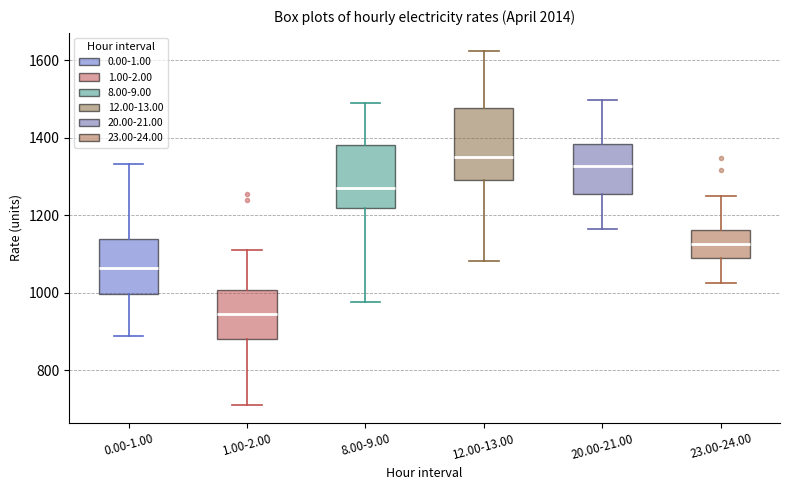

Reading left to right, transcribe this box plot: for each box, give where its median line is, the range the box spans, and where its two whiskers end, as read against the y-axis. The values are not printed on the chart, so give them approximately, as read against the axis.

0.00-1.00: median 1060, box 1000 to 1140, whiskers 880 to 1340
1.00-2.00: median 940, box 880 to 1000, whiskers 700 to 1120
8.00-9.00: median 1280, box 1220 to 1380, whiskers 980 to 1480
12.00-13.00: median 1360, box 1300 to 1480, whiskers 1080 to 1620
20.00-21.00: median 1320, box 1260 to 1380, whiskers 1160 to 1500
23.00-24.00: median 1120, box 1100 to 1160, whiskers 1020 to 1240